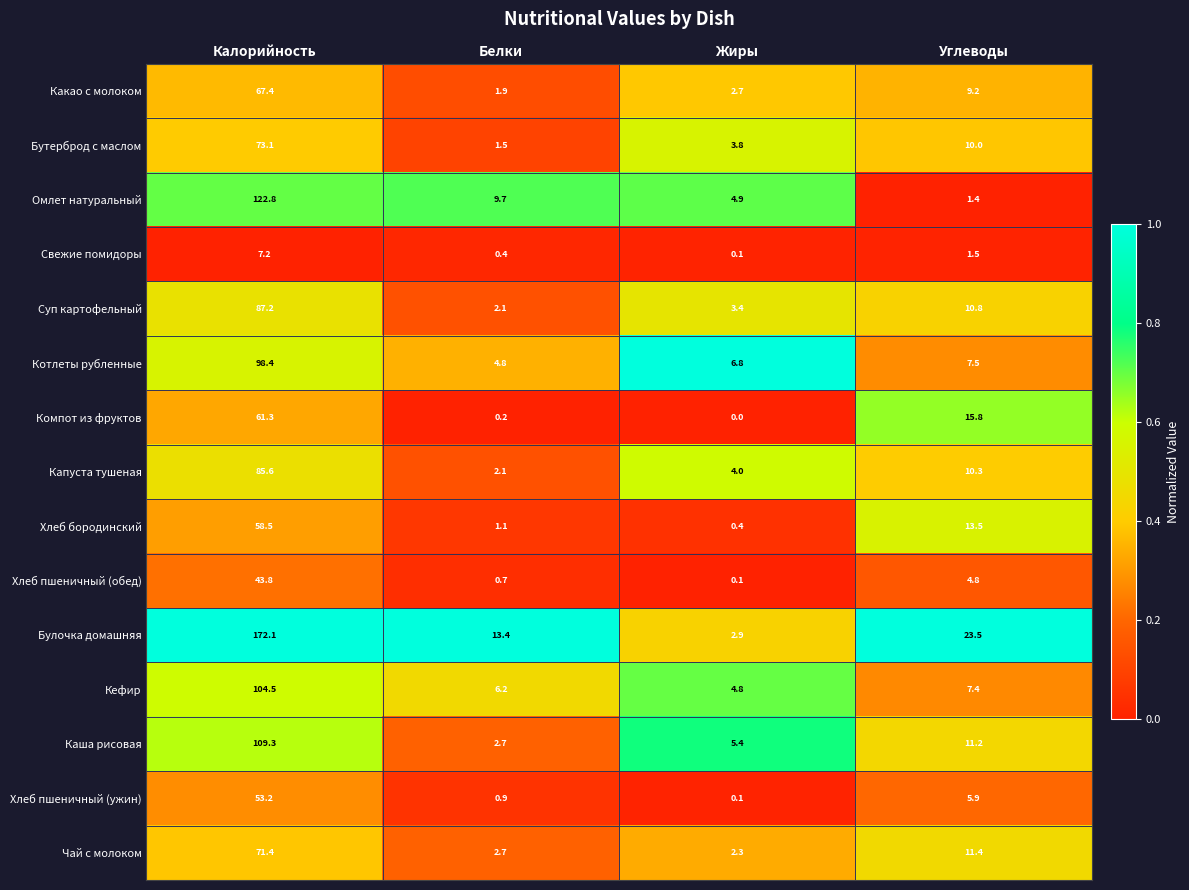

At how many categories does at least one series exceed 0?

4